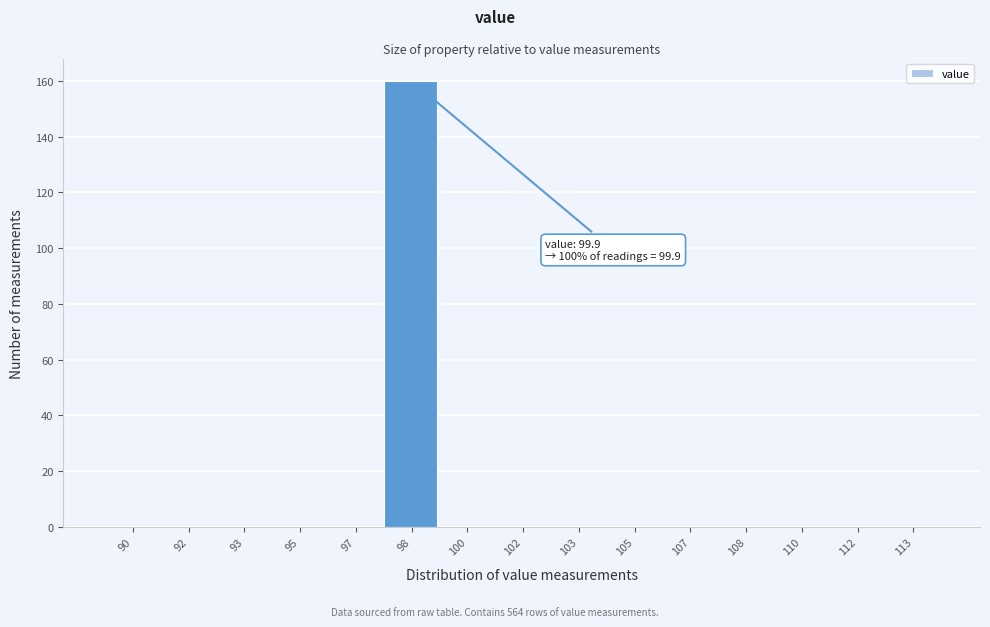

Reading left to right, what are all the values shown in this chart?

90=0	92=0	93=0	95=0	97=0	98=160	100=0	102=0	103=0	105=0	107=0	108=0	110=0	112=0	113=0